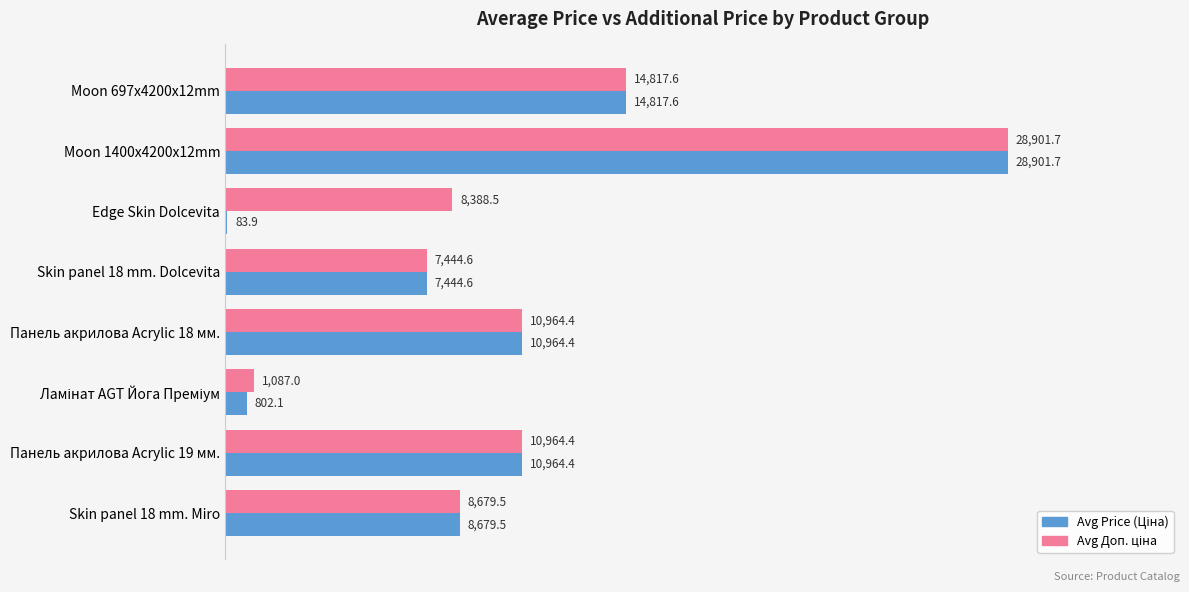

Are the bars horizontal?

Yes